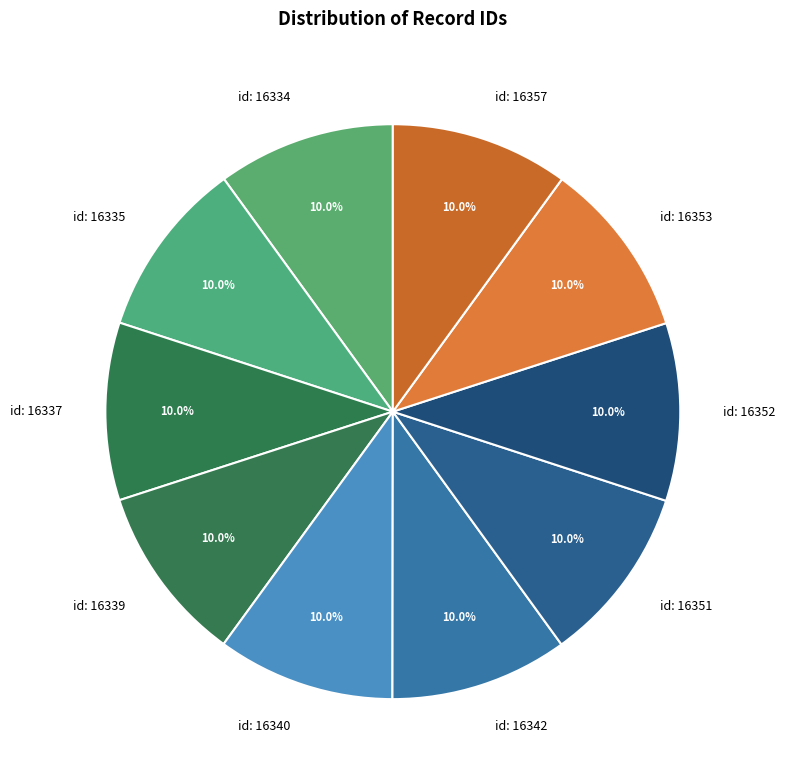

To the nearest percent, what is the average slice percentage?

10%